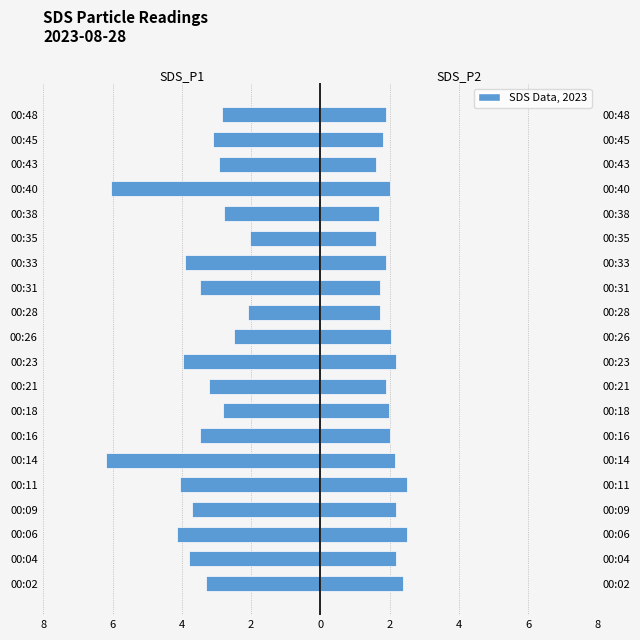

Reading right to left, list all the values displayed in this chart.

SDS_P1: -2.9	-3.1	-2.9	-6.0	-2.8	-2.0	-3.9	-3.5	-2.1	-2.5	-4.0	-3.2	-2.8	-3.5	-6.2	-4.0	-3.7	-4.1	-3.8	-3.3
SDS_P2: 1.9	1.8	1.6	2.0	1.7	1.6	1.9	1.7	1.7	2.0	2.2	1.9	2.0	2.0	2.2	2.5	2.2	2.5	2.2	2.4